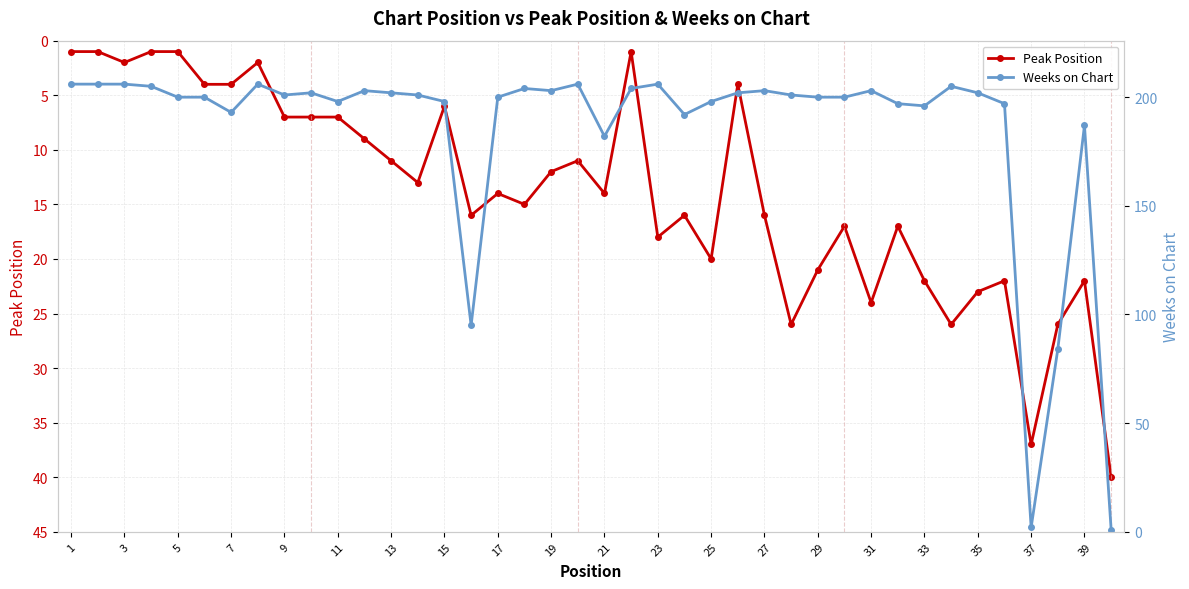

Count the number of data series in this chart.

2